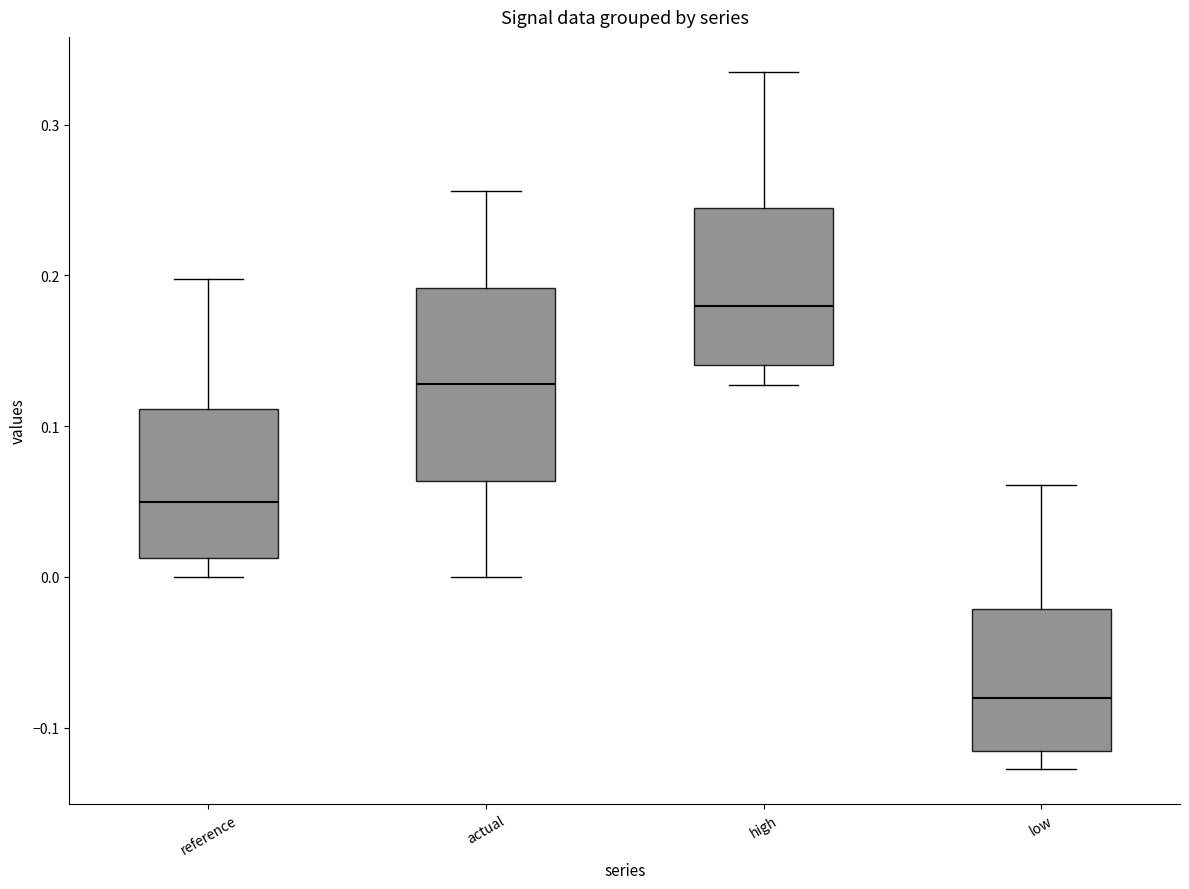

Where is the lower edge of the box for reference on the y-axis? The values are not printed on the chart, so give them approximately, as read against the axis.

0.01